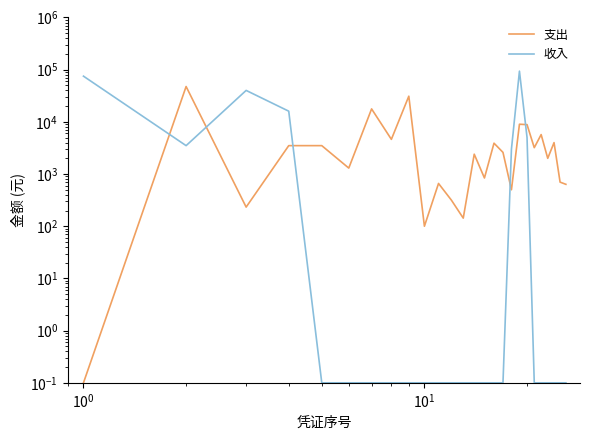

Count the number of data series in this chart.

2